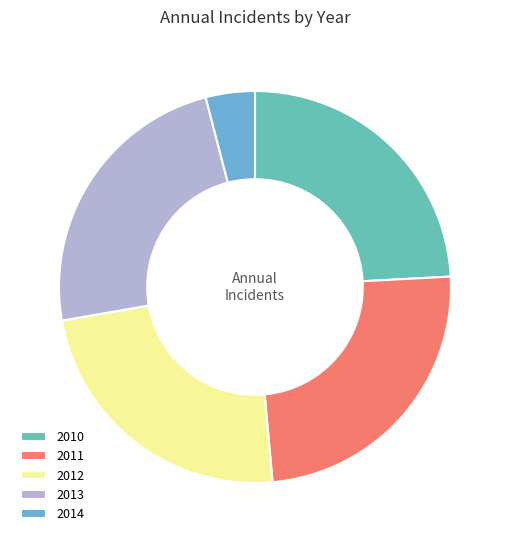

Which has a higher value, 2012 or 2014?

2012